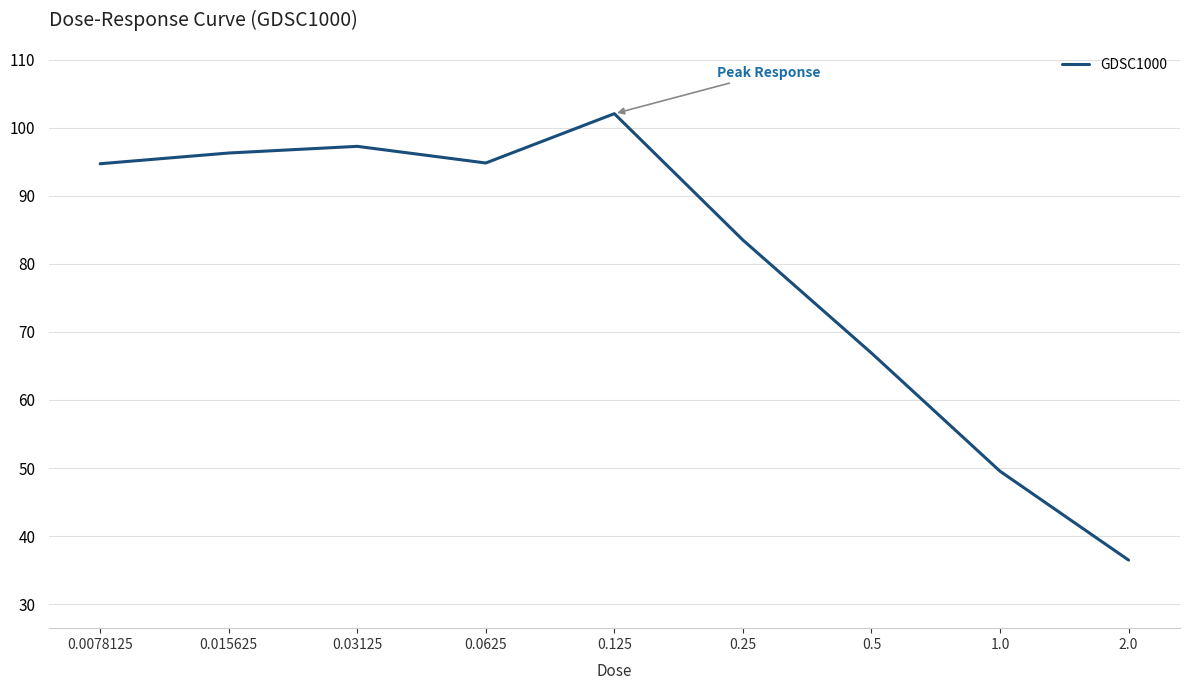

How many lines are shown in the chart?

1